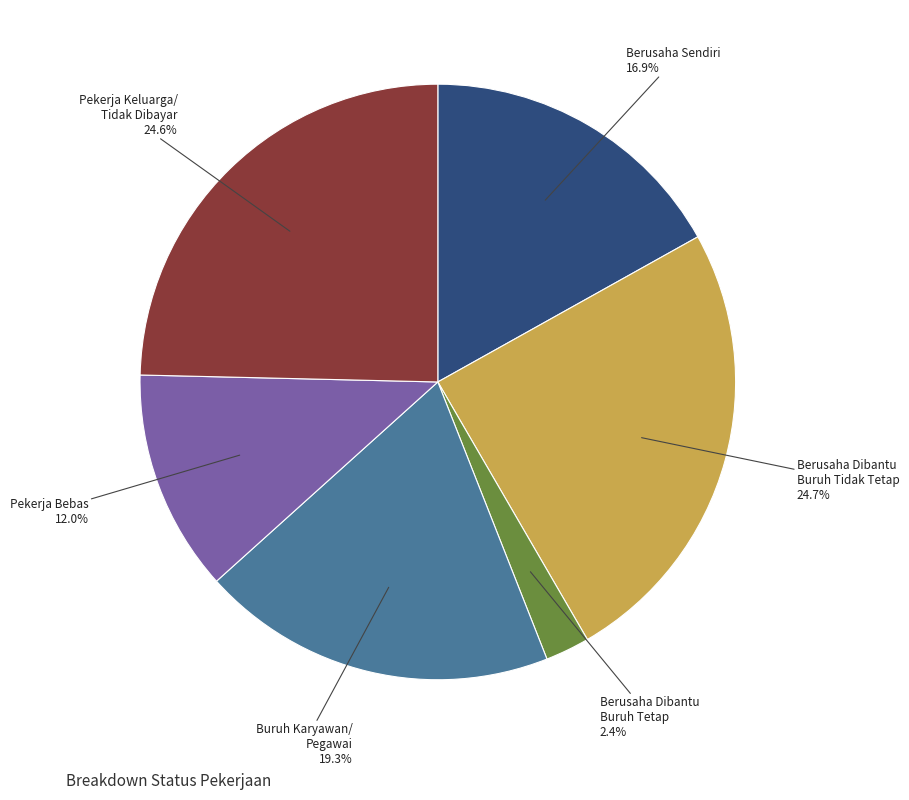

Does any single category account for the majority?

No